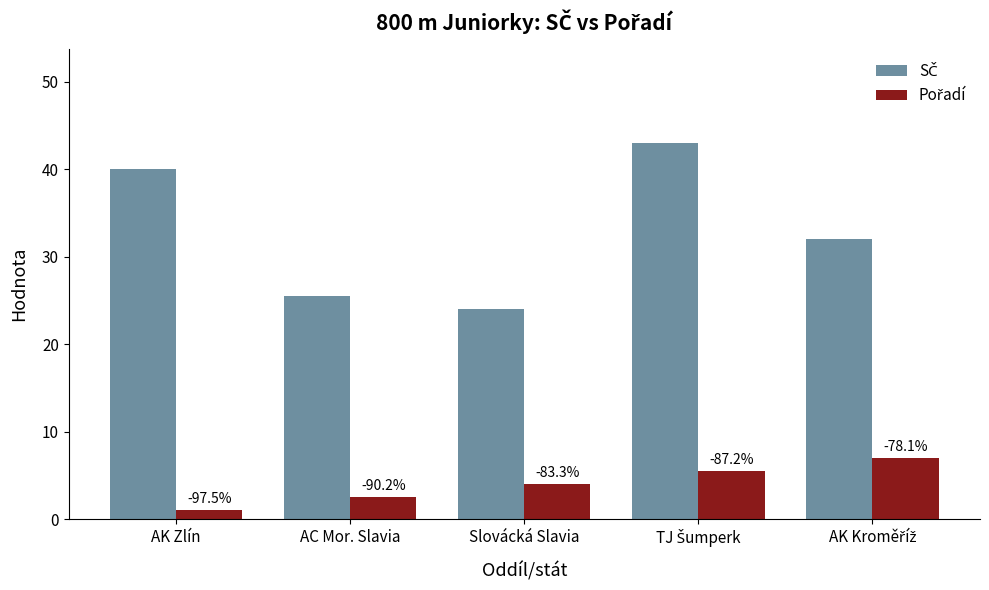

What is the approximate value of Pořadí at AK Kroměříž?

7.0